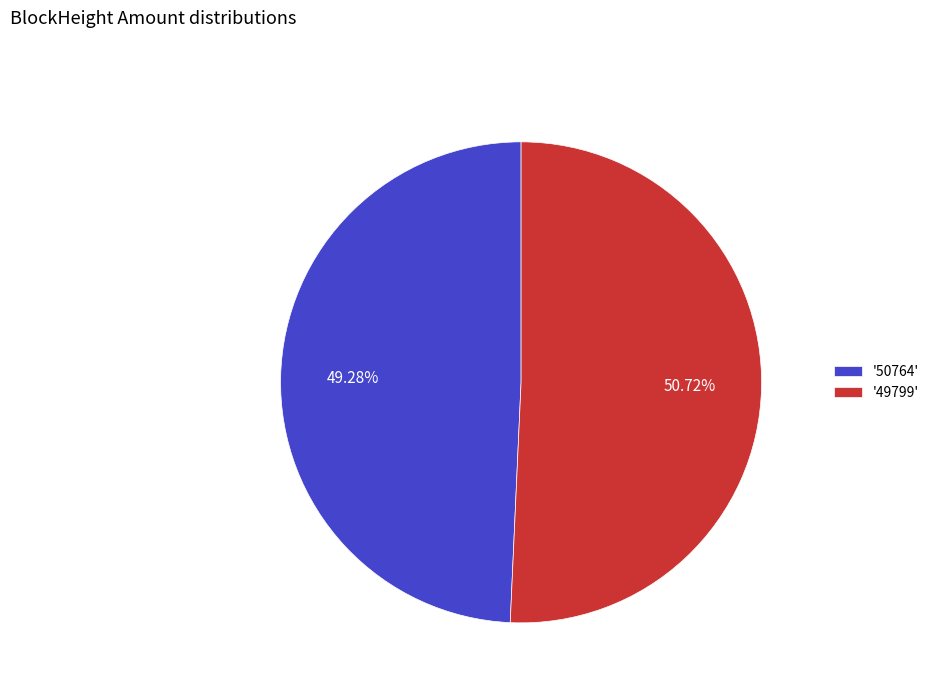

Rank the categories by value from lowest to highest.

'50764', '49799'